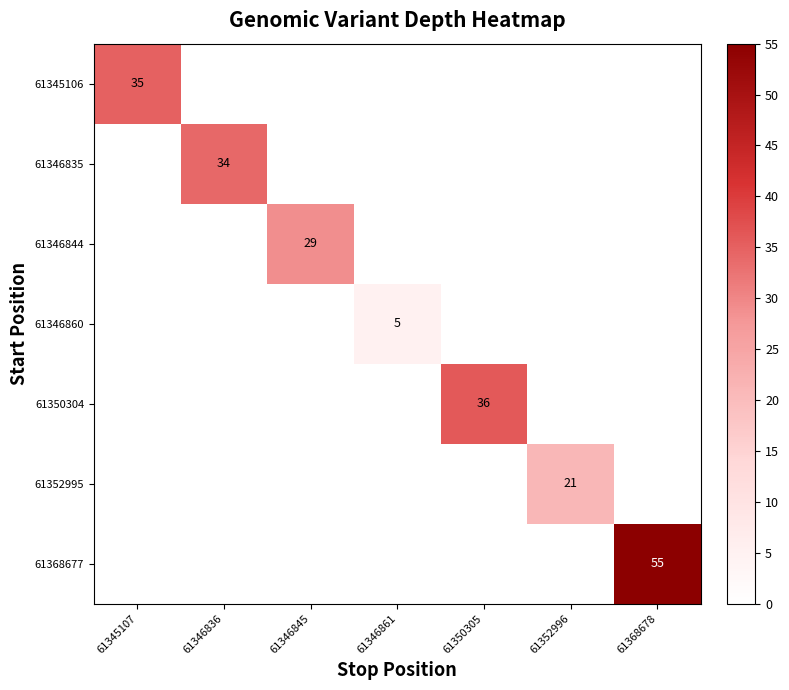

True or false: 61350304 has a value of 15 at 61350305.

False